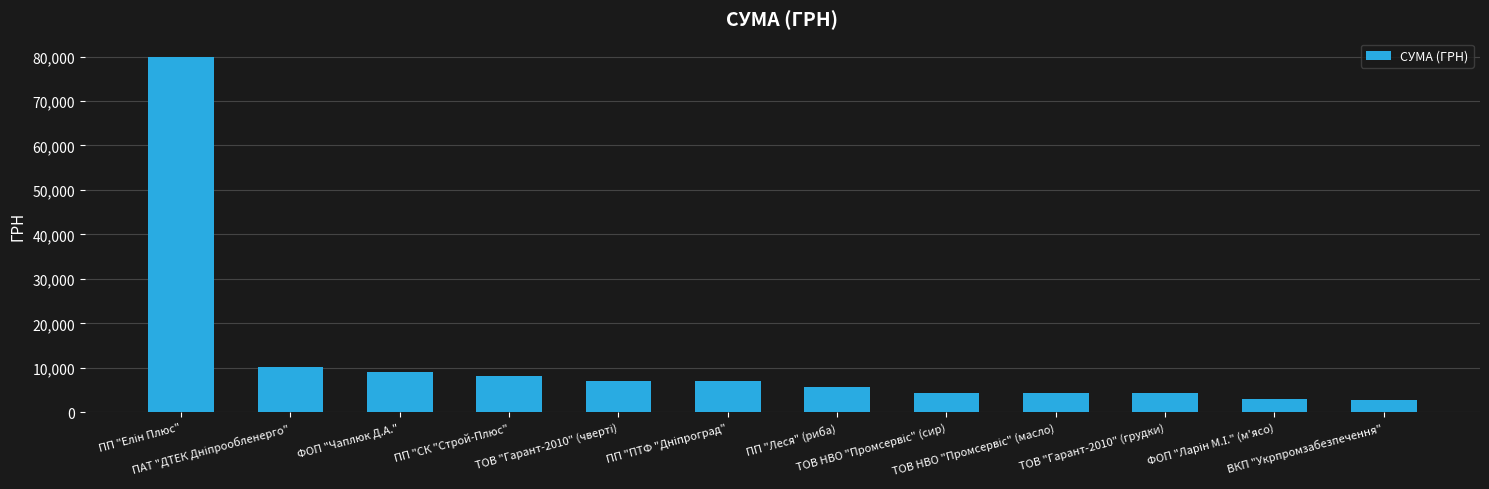

What is the sum of all values?

146128.7